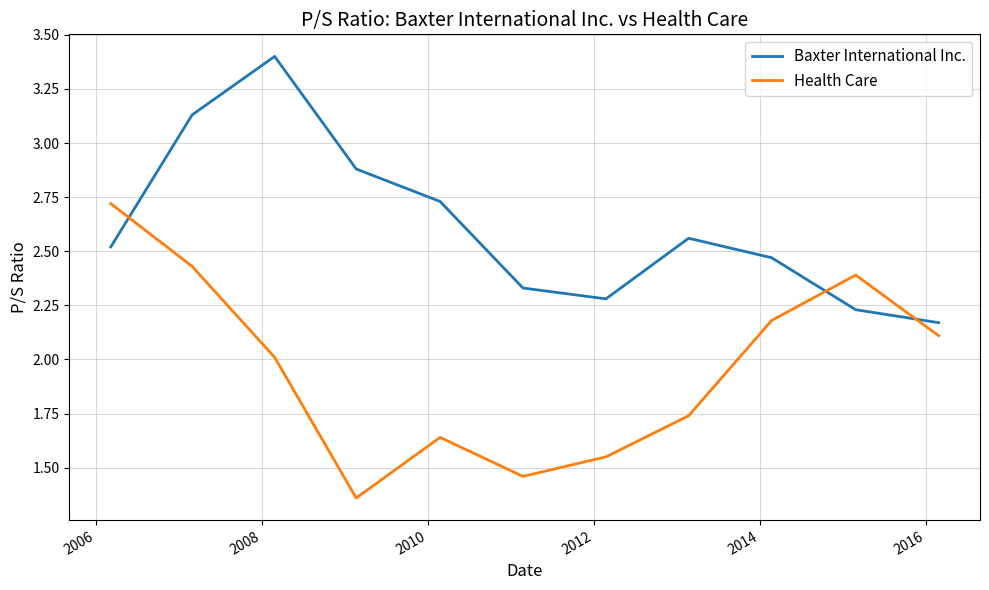

True or false: Baxter International Inc. and Health Care intersect in this chart.

True